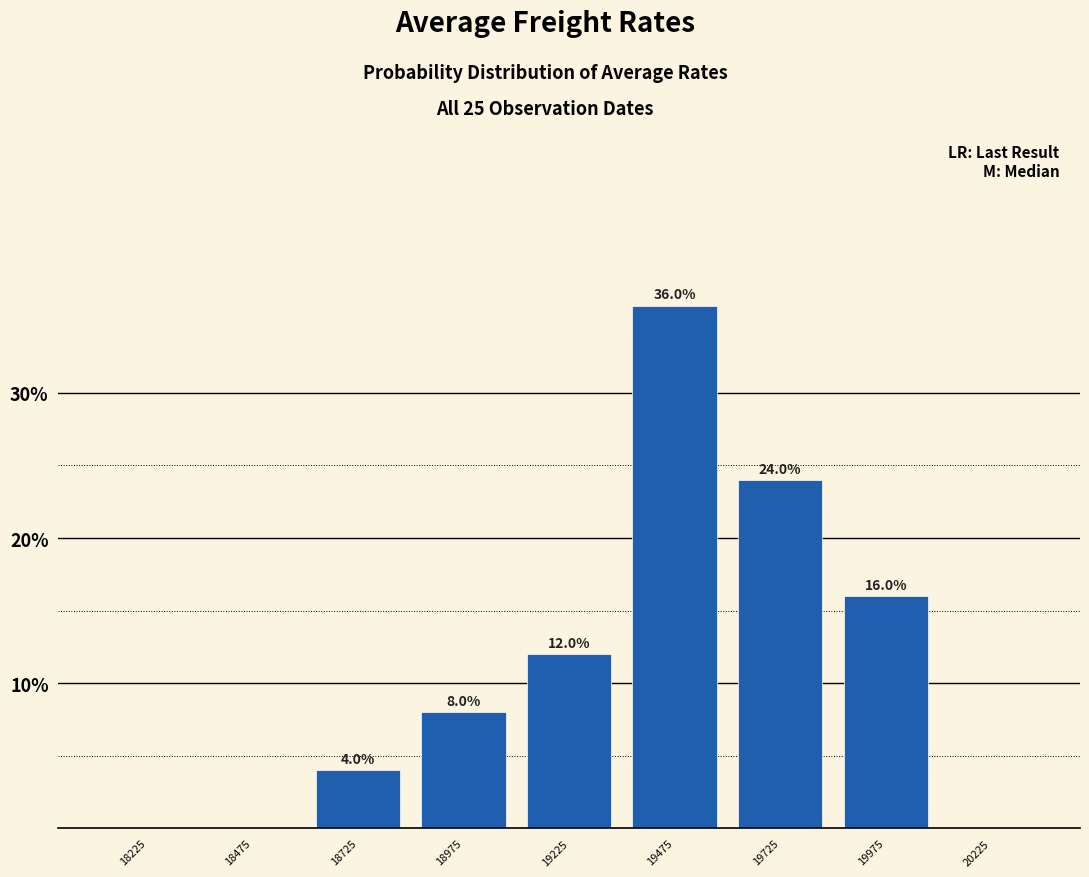

Over which range of the x-axis is the bar tallest?

19350 to 19600